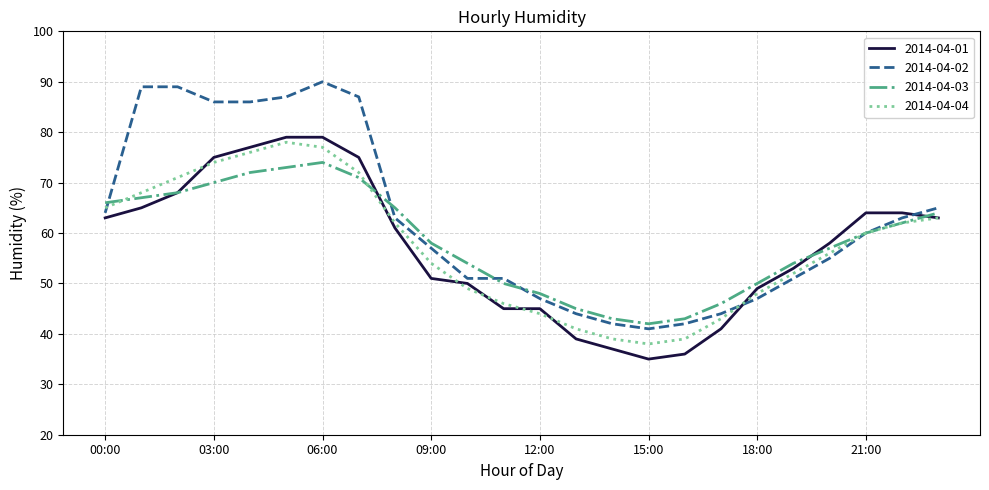

Which series ends up on top after the final intersection of 2014-04-02 and 2014-04-01?

2014-04-02